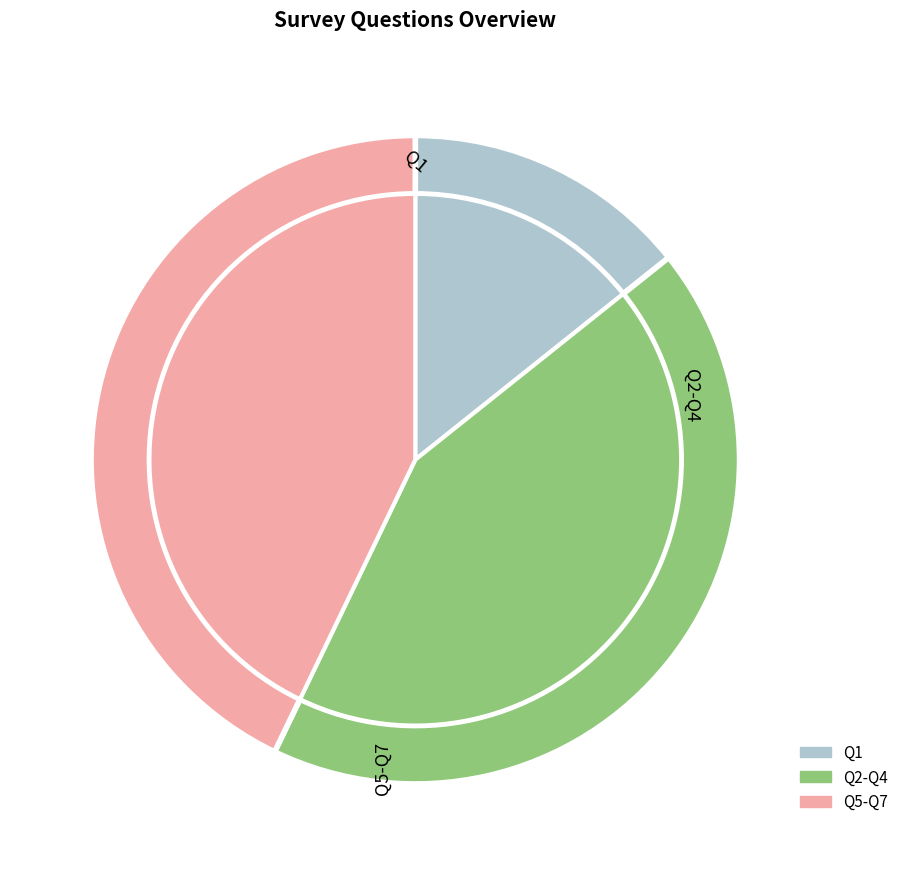

To the nearest percent, what is the difference between the Q1 and Q5 slice percentages?

11%